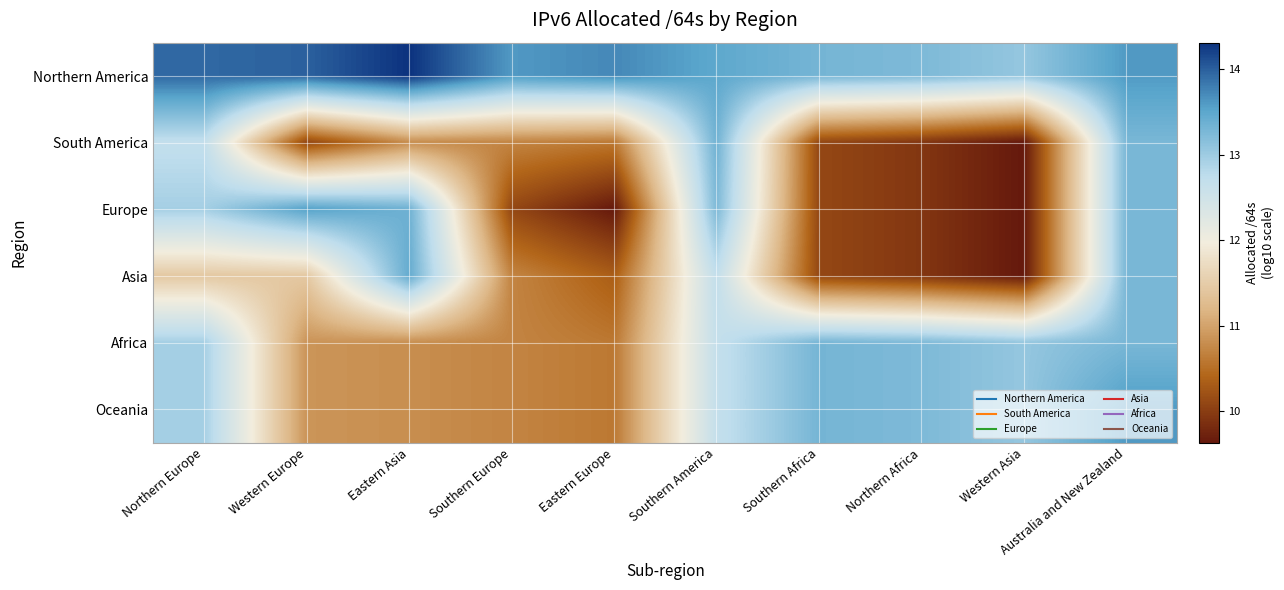

List the series in order of their peak value, highest first.

Northern America, Oceania, Europe, Asia, South America, Africa